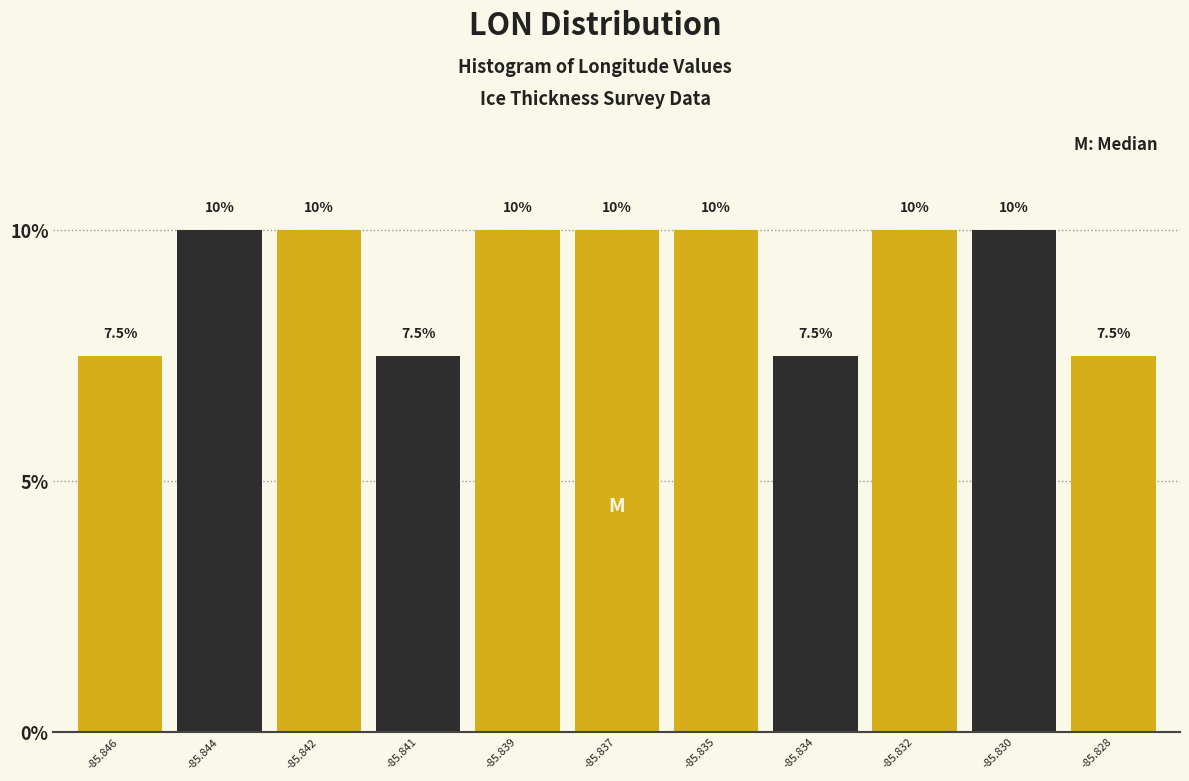

Reading right to left, list all the values displayed in this chart.

-85.828=7.5	-85.830=10.0	-85.832=10.0	-85.834=7.5	-85.835=10.0	-85.837=10.0	-85.839=10.0	-85.841=7.5	-85.842=10.0	-85.844=10.0	-85.846=7.5